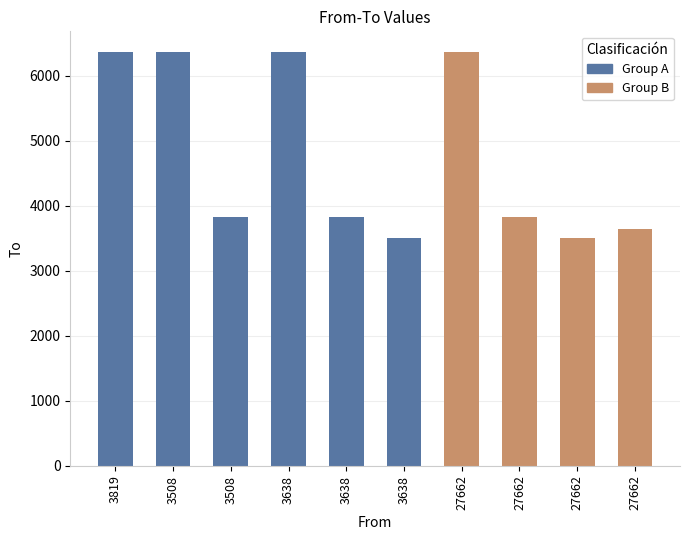

What is the label of the 4th bar from the left?

3638